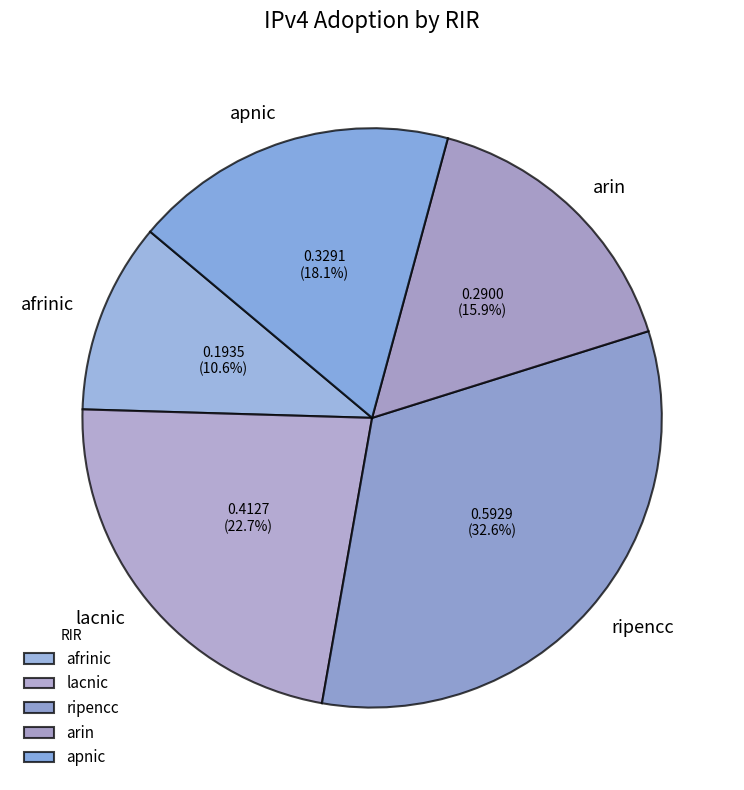

Does apnic account for over 50% of the chart?

No